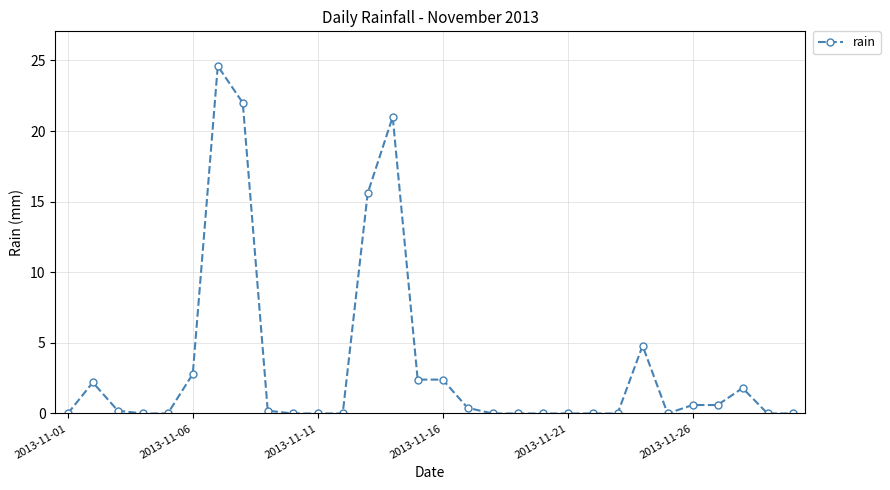

What is the greatest value displayed?

24.6